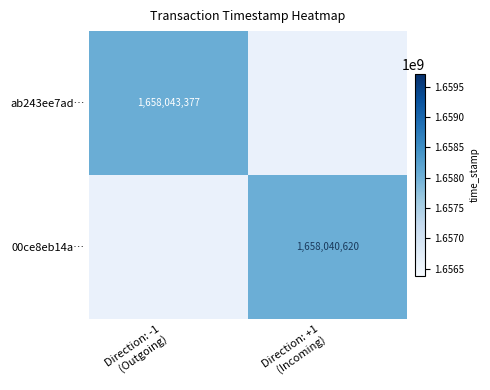

Rank the series by their average value, from highest to lowest.

ab243ee7ad…, 00ce8eb14a…